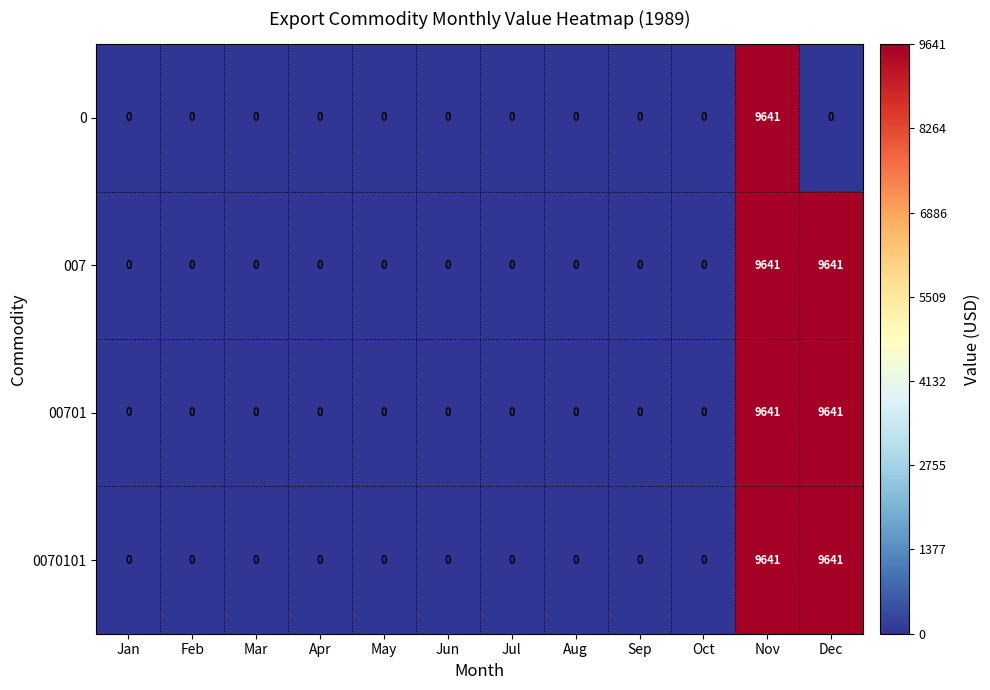

At which category is the sum across all series the highest?

Nov